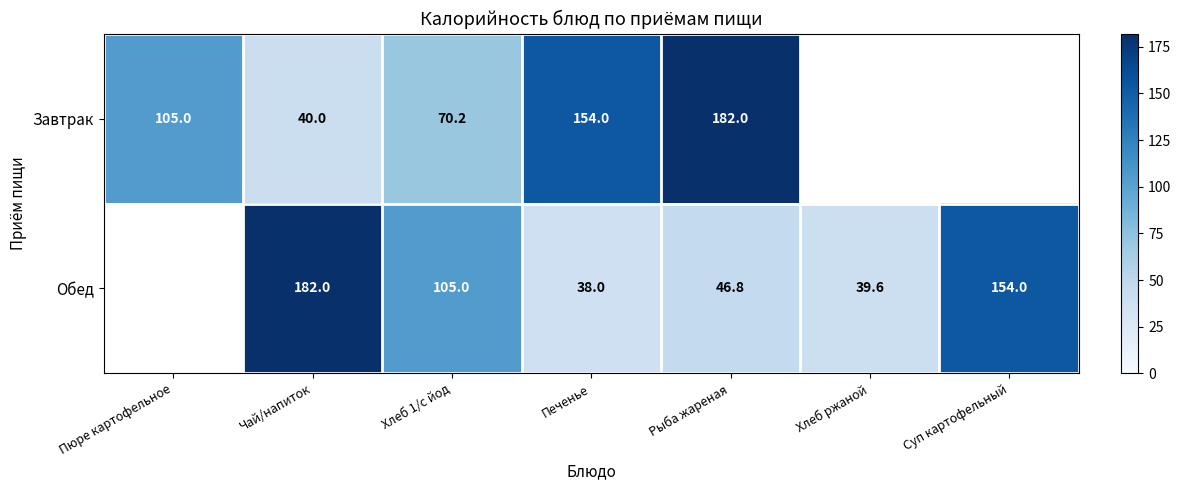

What is the difference between the highest and lowest values at Чай/напиток?

142.0